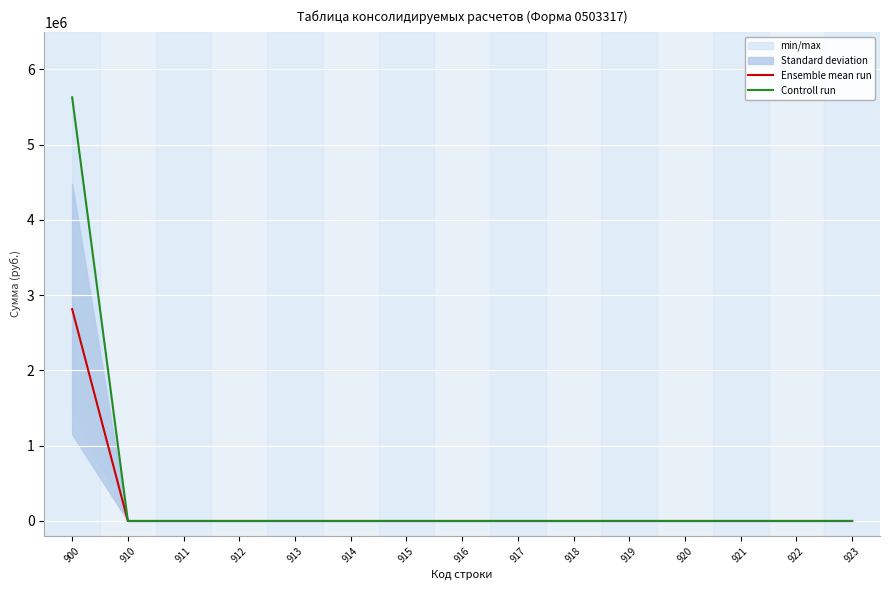

Count the number of categories in the chart.

15